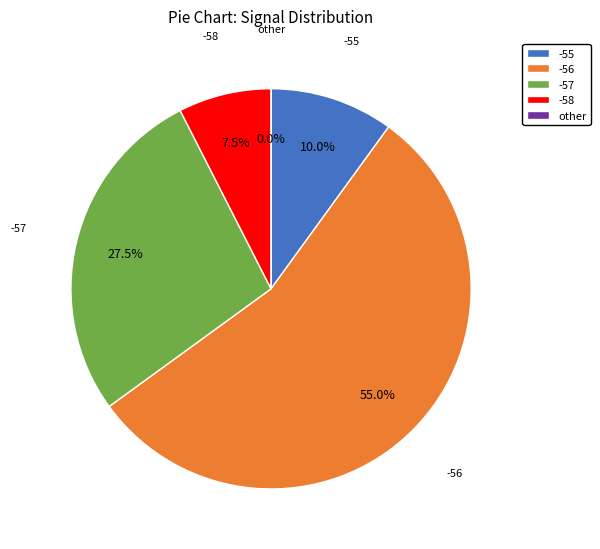

Combined, do 28 and 20 account for over 50%?

No